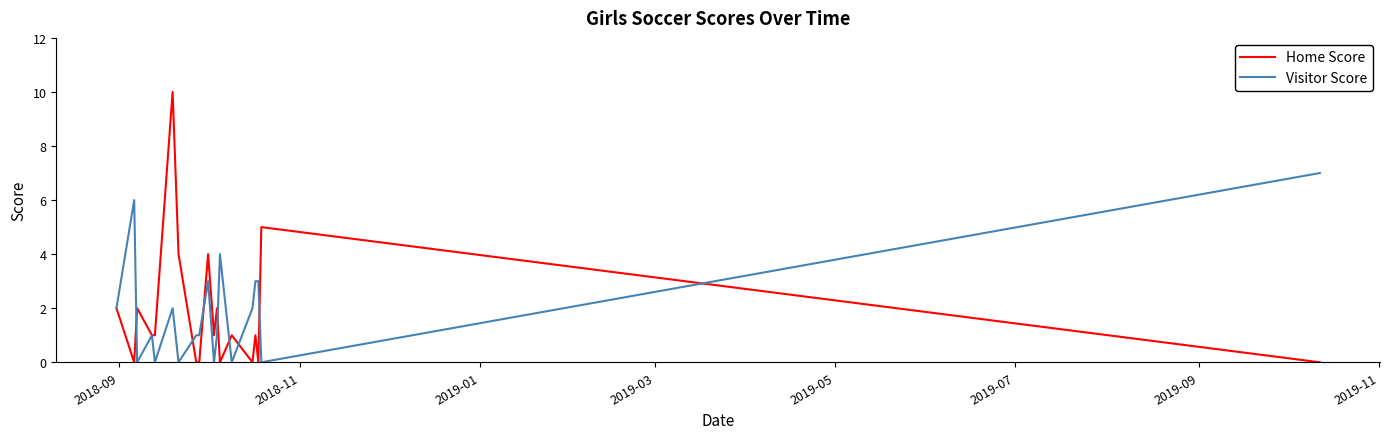

Rank the series by their maximum value, from lowest to highest.

Visitor Score, Home Score